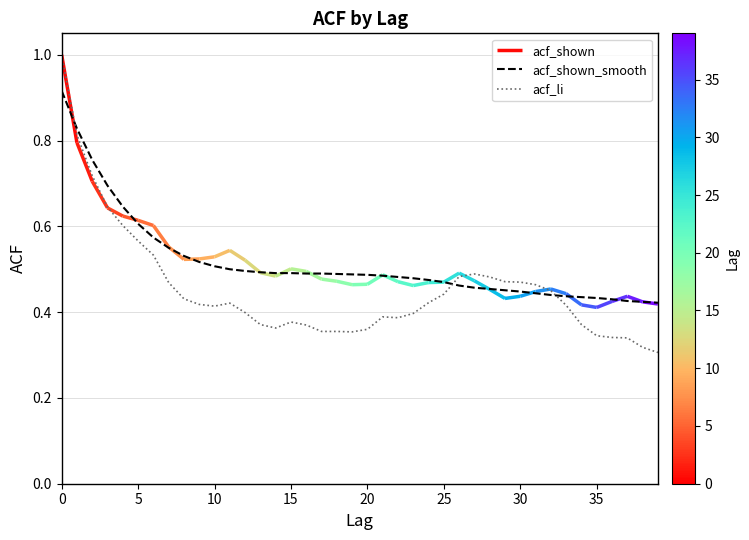

At which label is acf_li closest to 0?

39